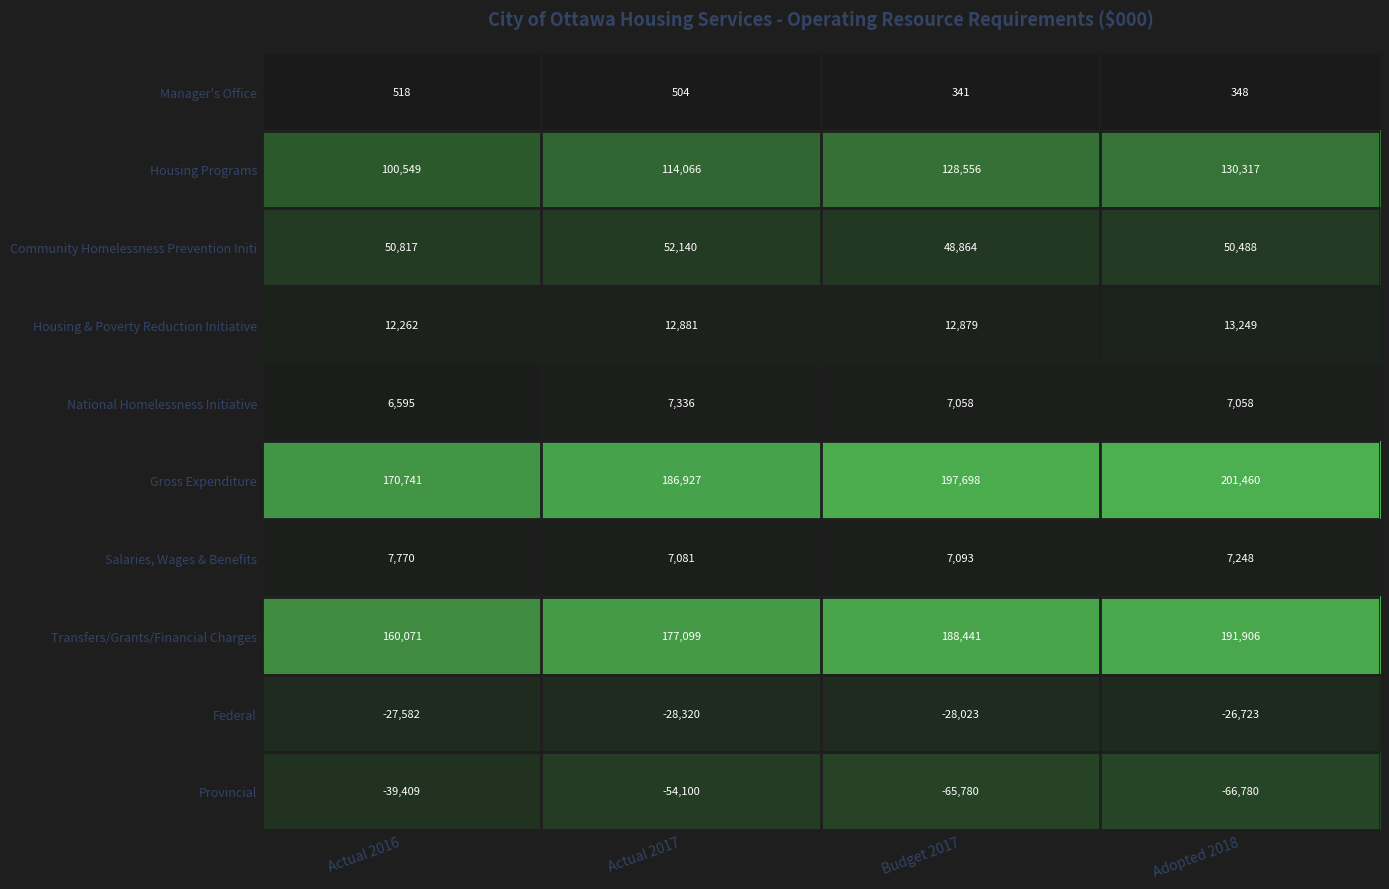

What is the maximum value for Salaries, Wages & Benefits?

7770